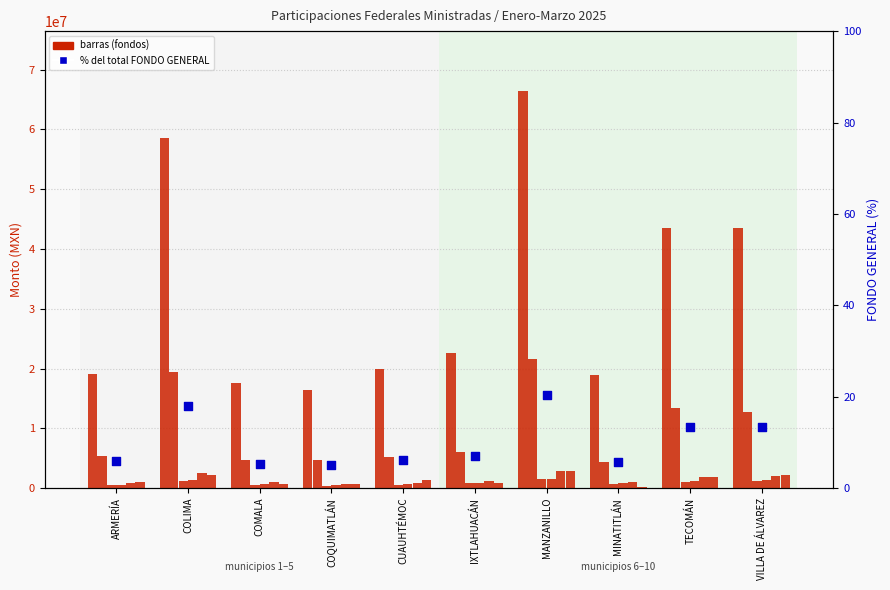

At how many categories does at least one series exceed 13510158?

10